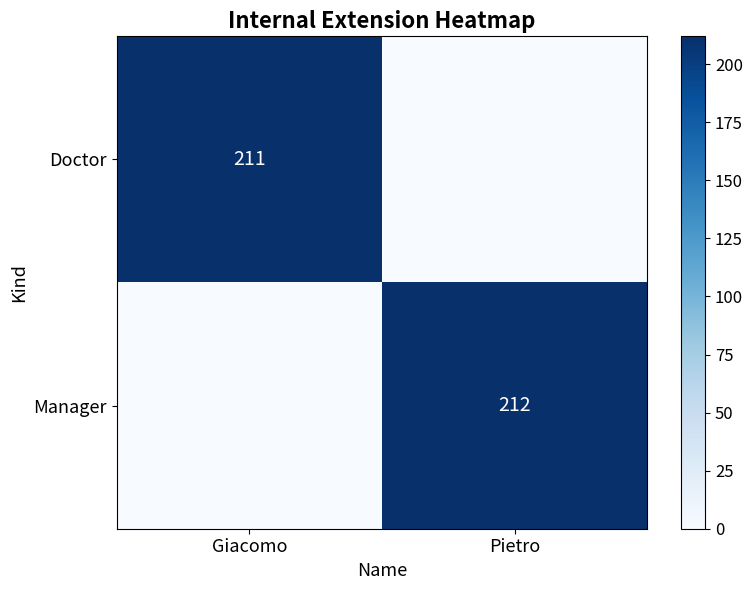

Is it true that Doctor equals 137 at Giacomo?

False